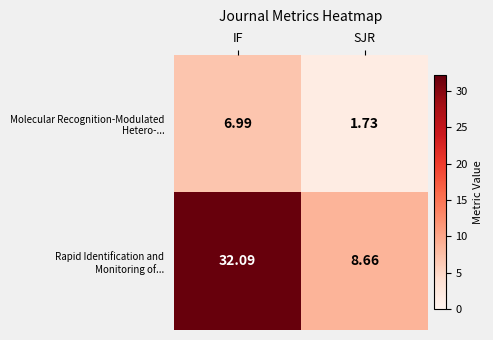

At which category is the sum across all series the highest?

IF